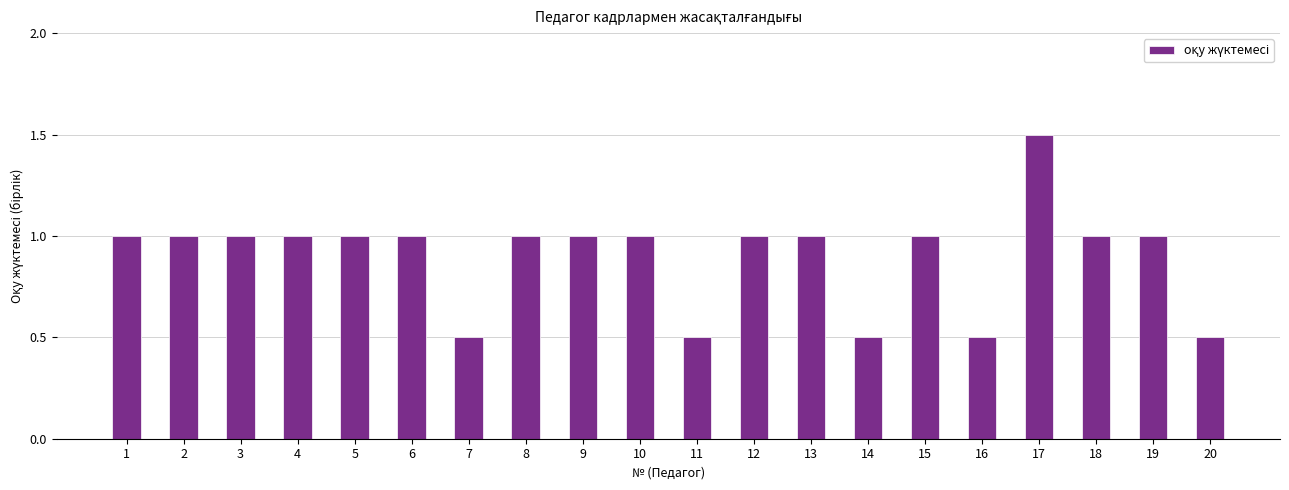

How many categories are shown in the chart?

20